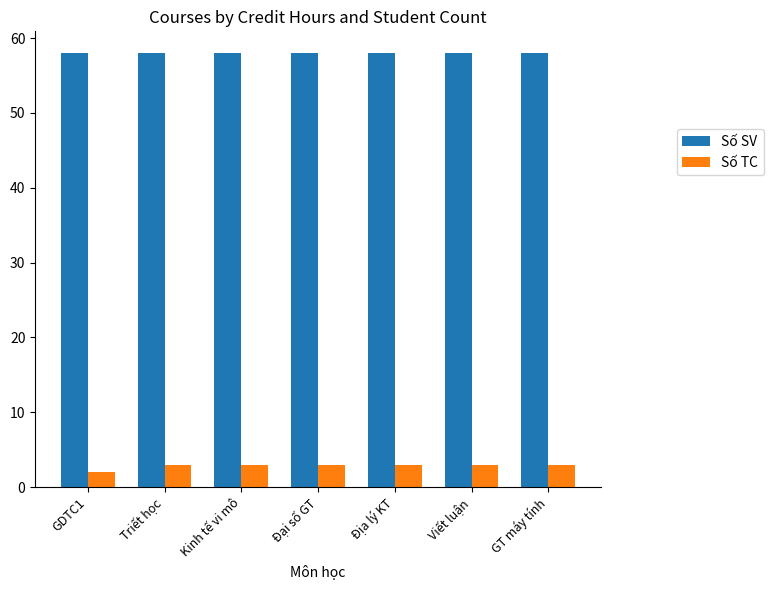

Are the bars horizontal?

No